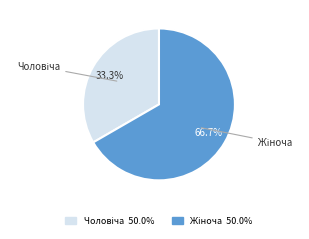

Is there any slice that represents more than half of the pie?

Yes